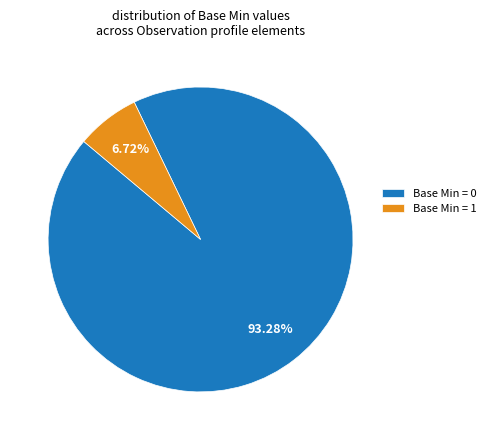

Rank the categories by value from lowest to highest.

Base Min = 1, Base Min = 0